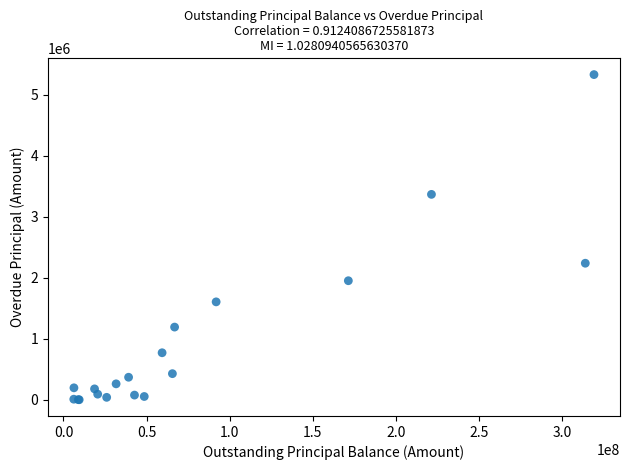

What Y value in the scatter plot is closest to 2666035?

2238667.0